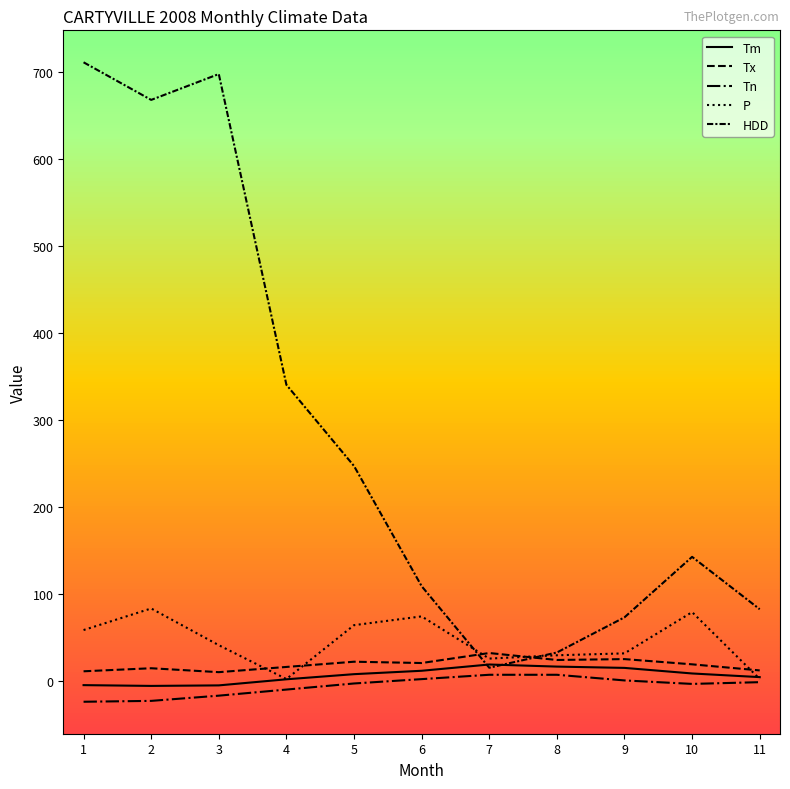

Does the chart have visible grid lines?

No